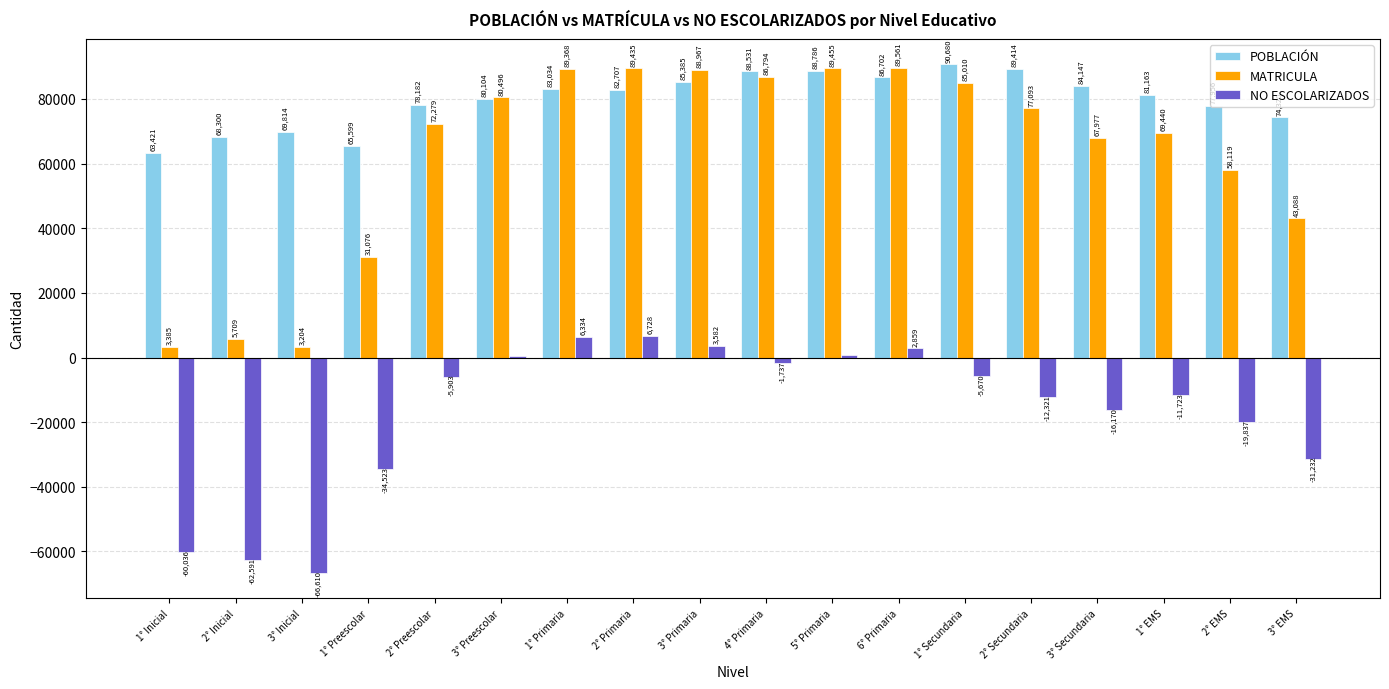

Between 5° Primaria and 2° EMS, which series saw the biggest shift?

MATRICULA